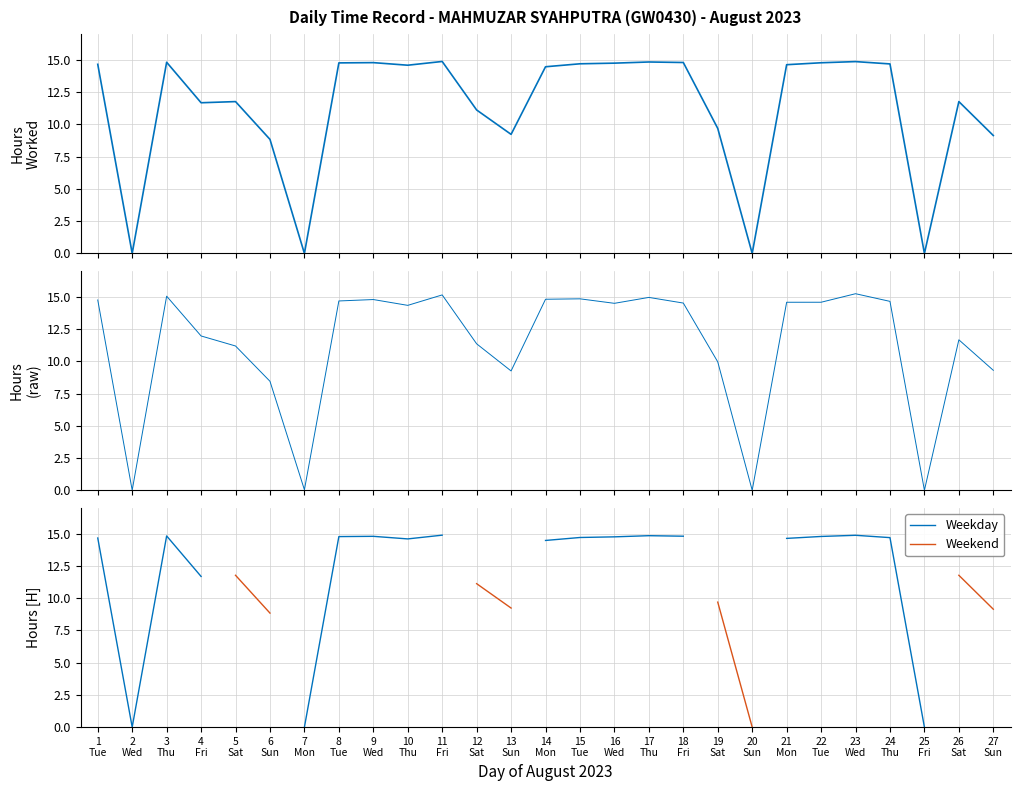

Which series changed the most between 11
Fri and 13
Sun?

Hours Worked (raw)